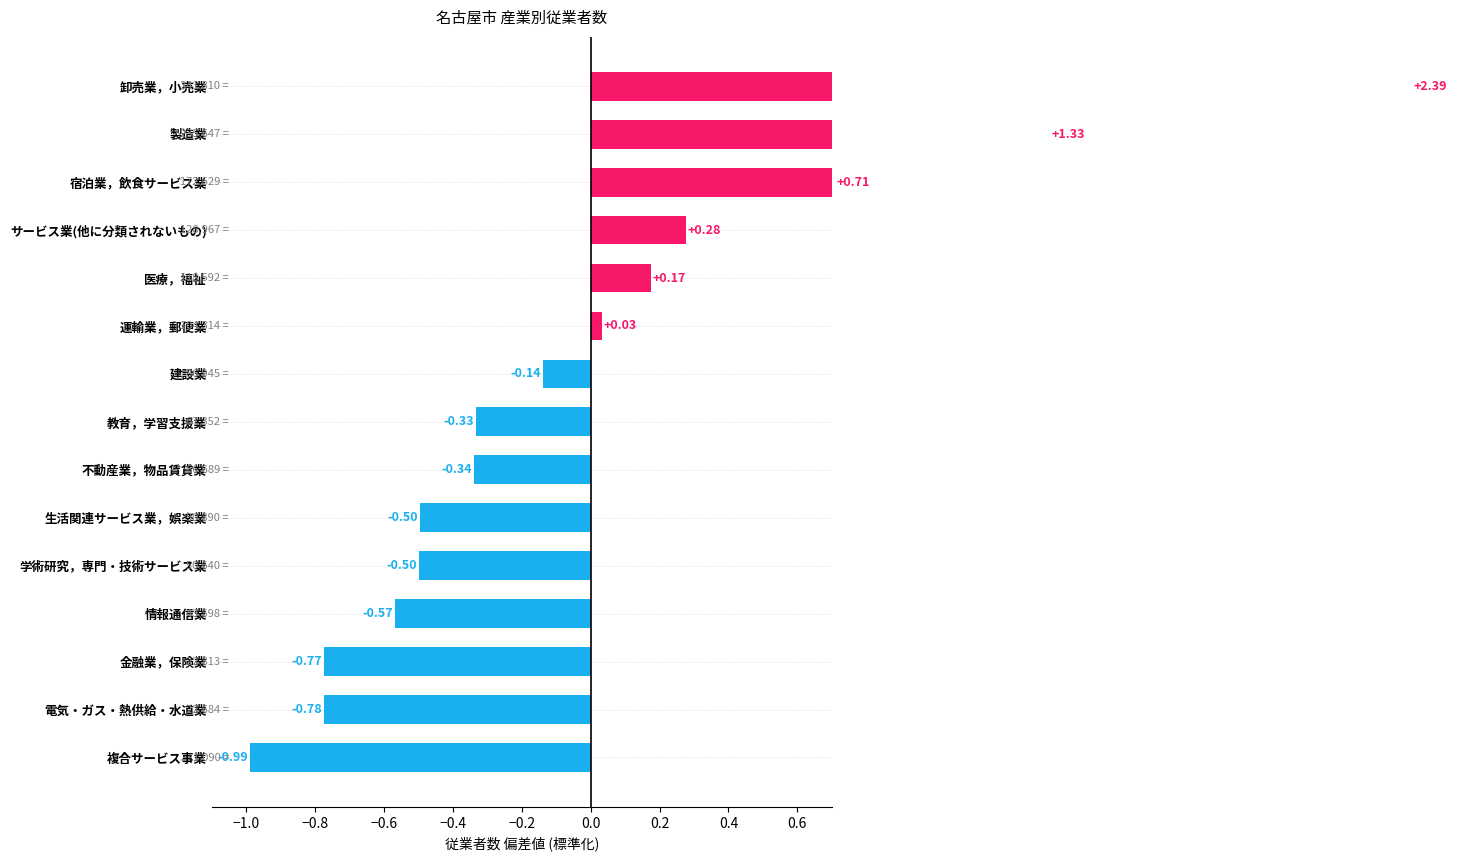

Which has a higher value, 卸売業，小売業 or サービス業(他に分類されないもの)?

卸売業，小売業